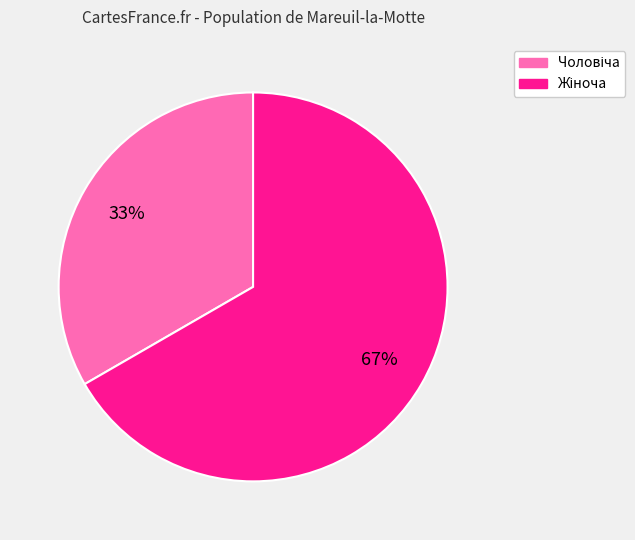

Is there any slice that represents more than half of the pie?

Yes